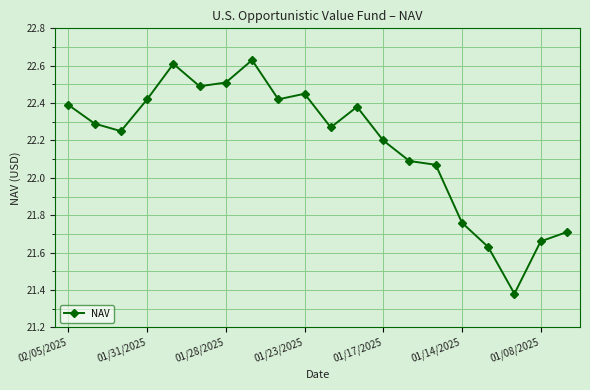

True or false: the data has more than 2 interior local peaks.

True